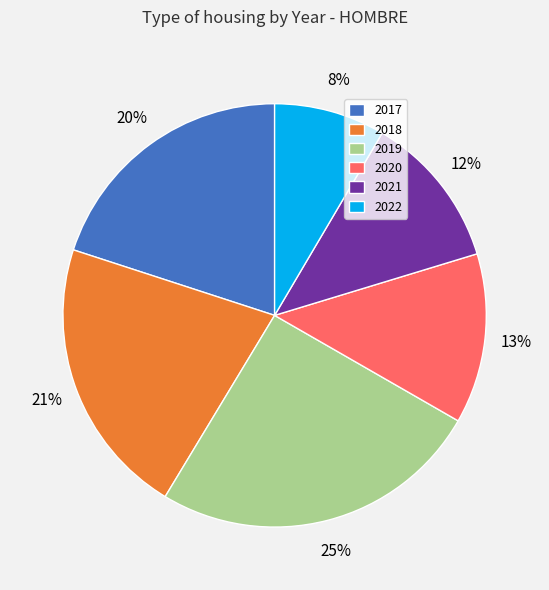

Which category has the biggest portion of the pie?

2019